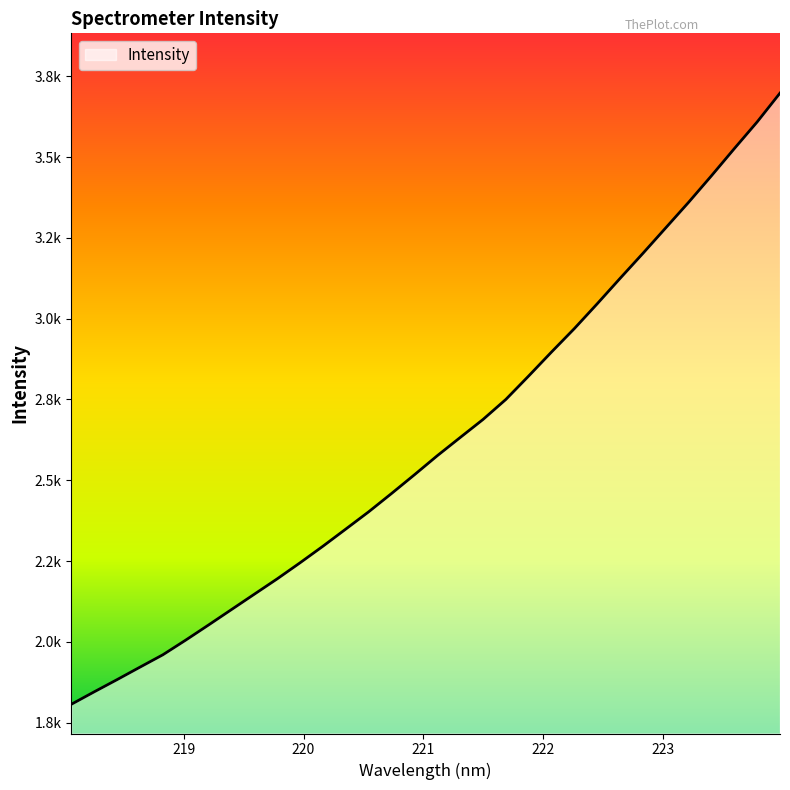

Does the chart have visible grid lines?

No